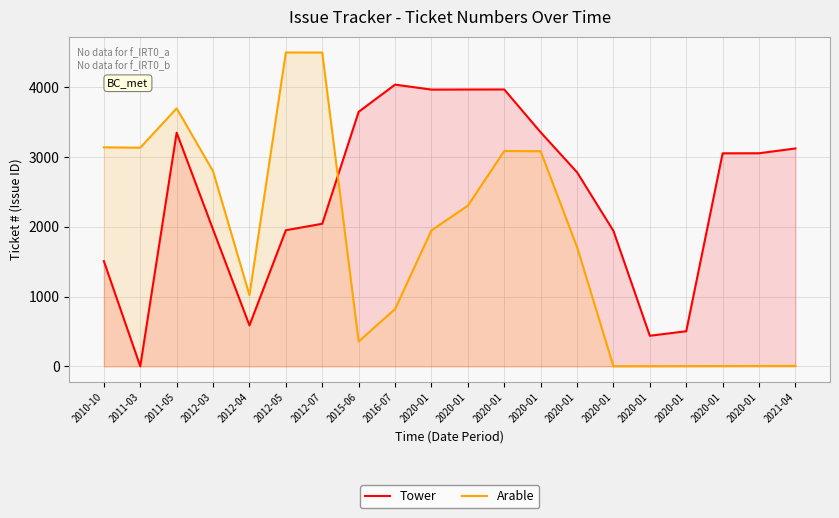

What is the minimum value shown in the chart?

2